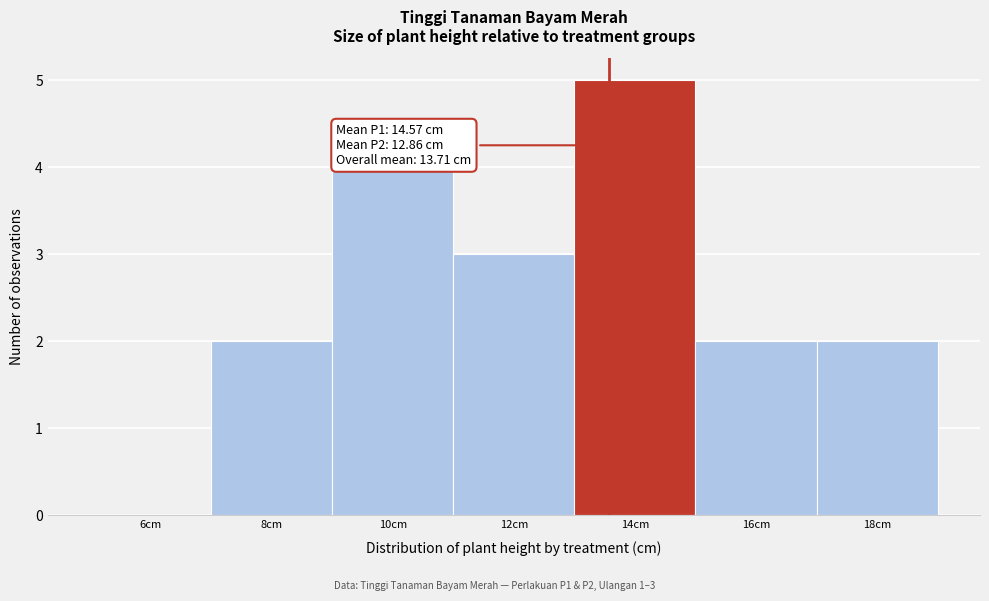

Reading left to right, what are all the values shown in this chart?

6cm=0	8cm=2	10cm=4	12cm=3	14cm=5	16cm=2	18cm=2